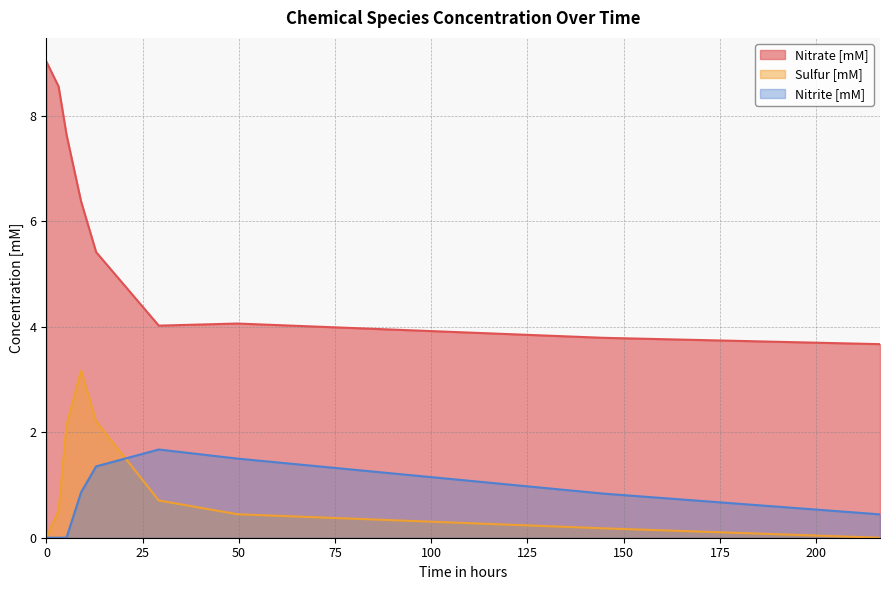

Which series has the largest total across all categories?

Nitrate [mM]